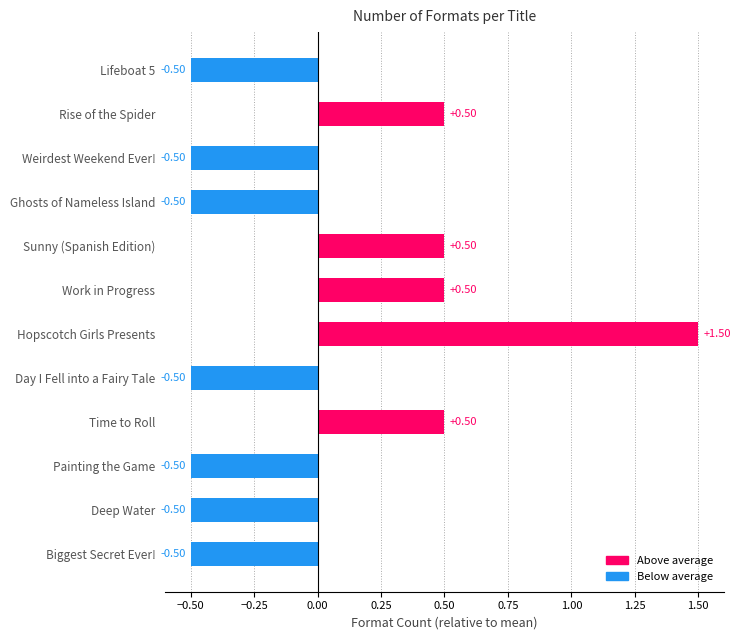

What is the difference between the values at Hopscotch Girls Presents and Biggest Secret Ever!?

2.0